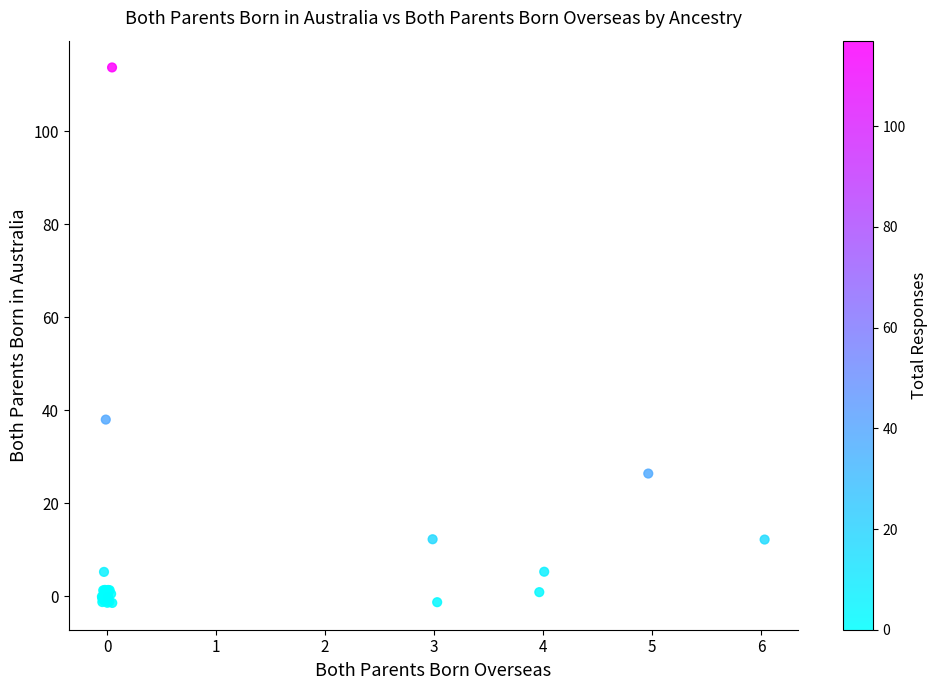

What Y value in the scatter plot is closest to 56?

38.0